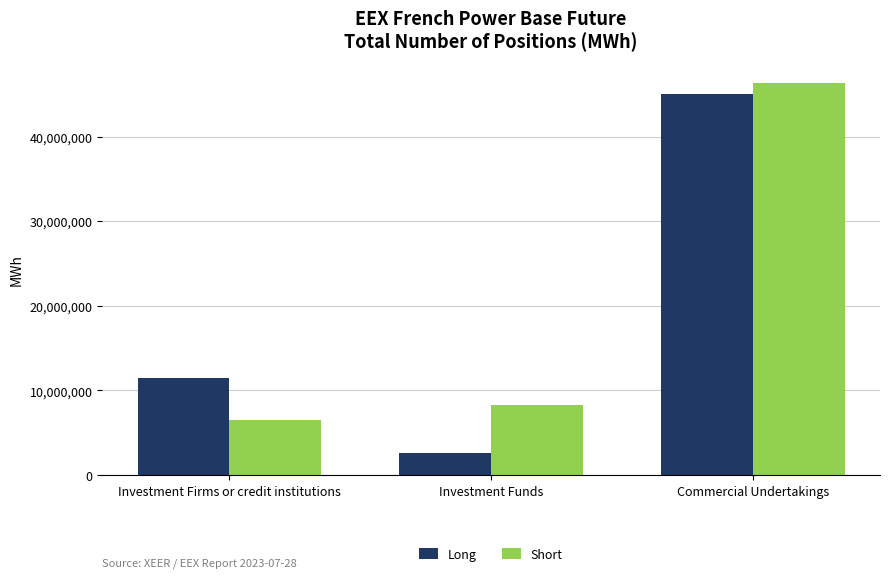

The Long series shows 11489048 at Investment Firms or credit institutions. True or false?

True